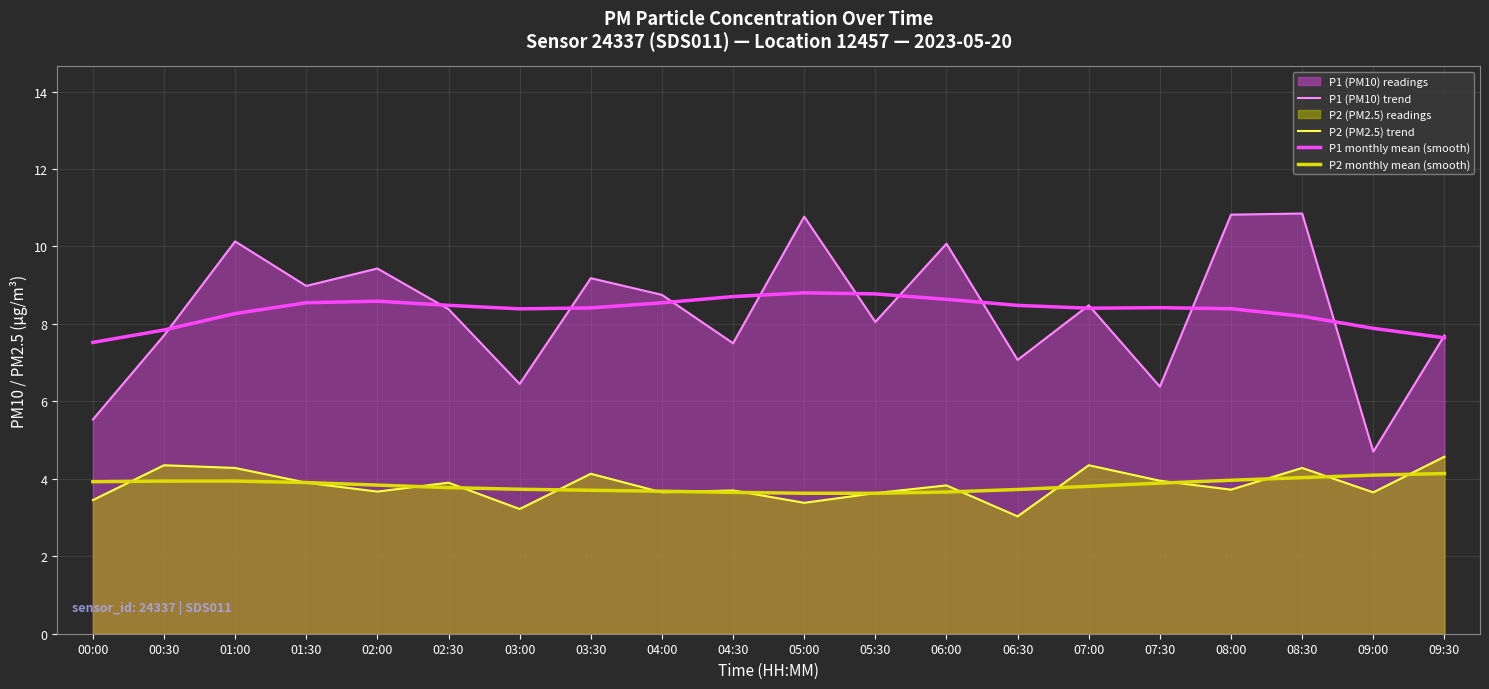

Which series has the largest range (max minus min)?

P1 (PM10) trend